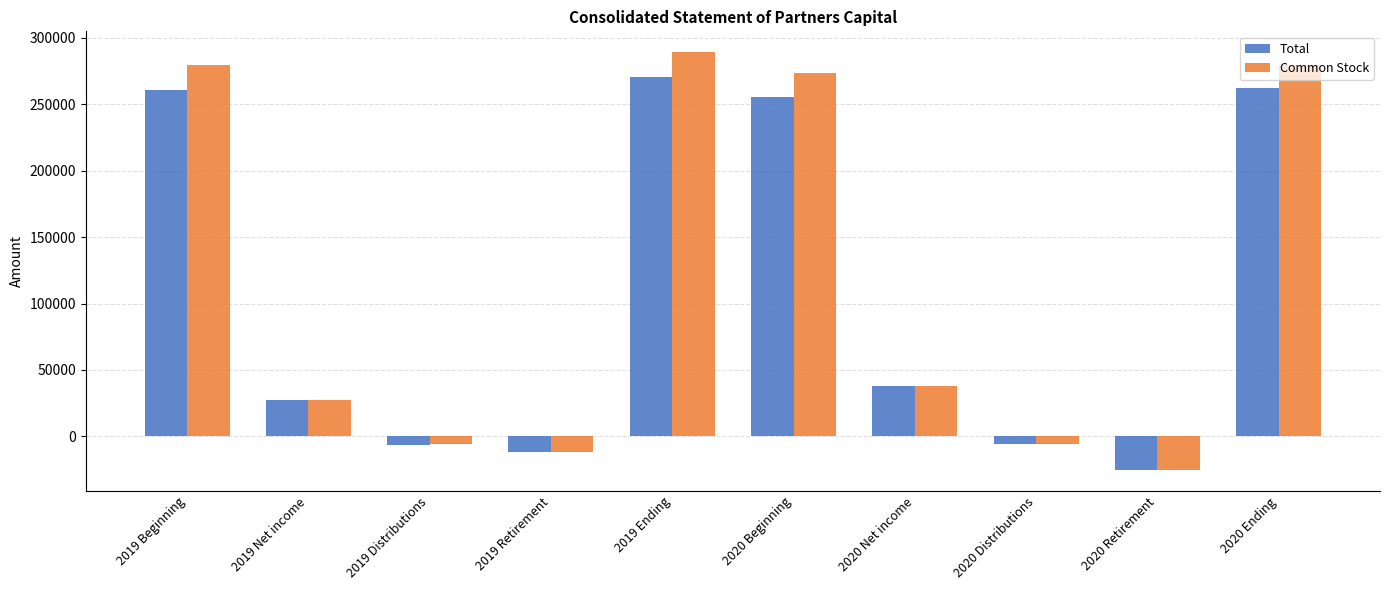

List the series in order of their peak value, highest first.

Common Stock, Total